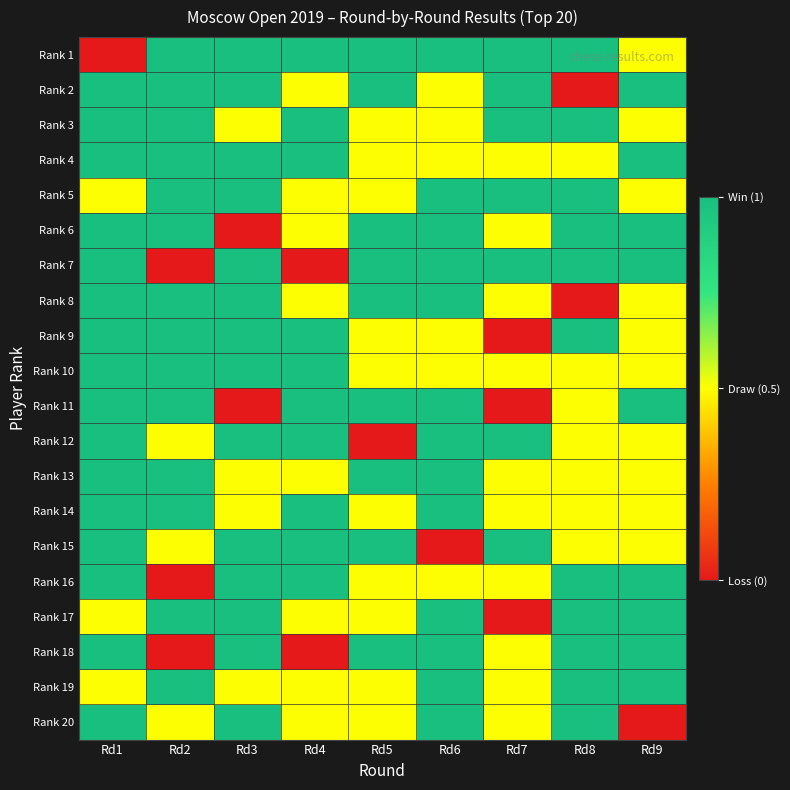

Between Rd2 and Rd6, which is larger?

Rd2